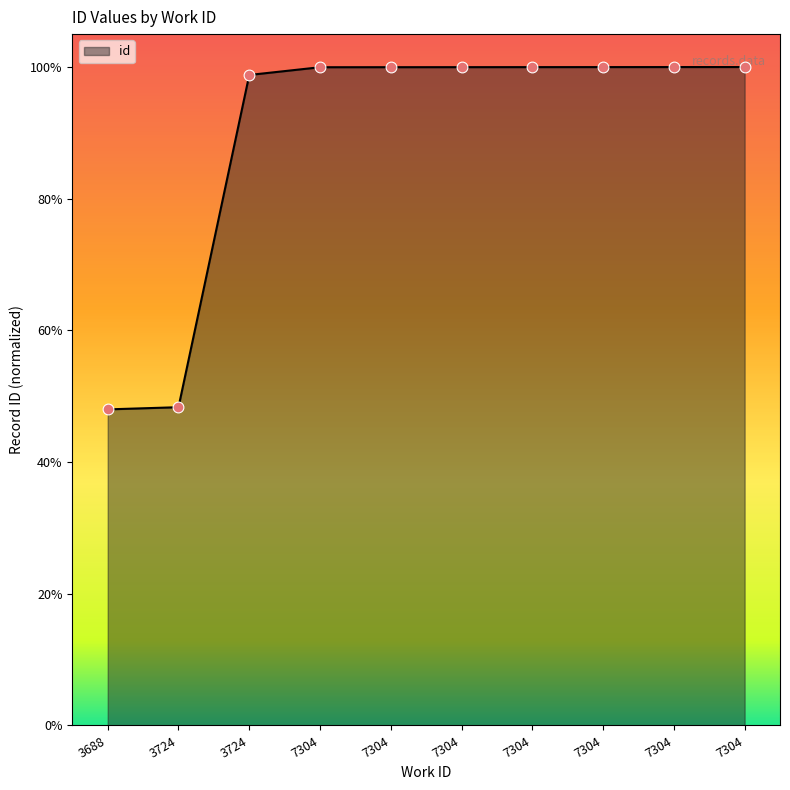

Is this an area chart (filled region under the line)?

Yes